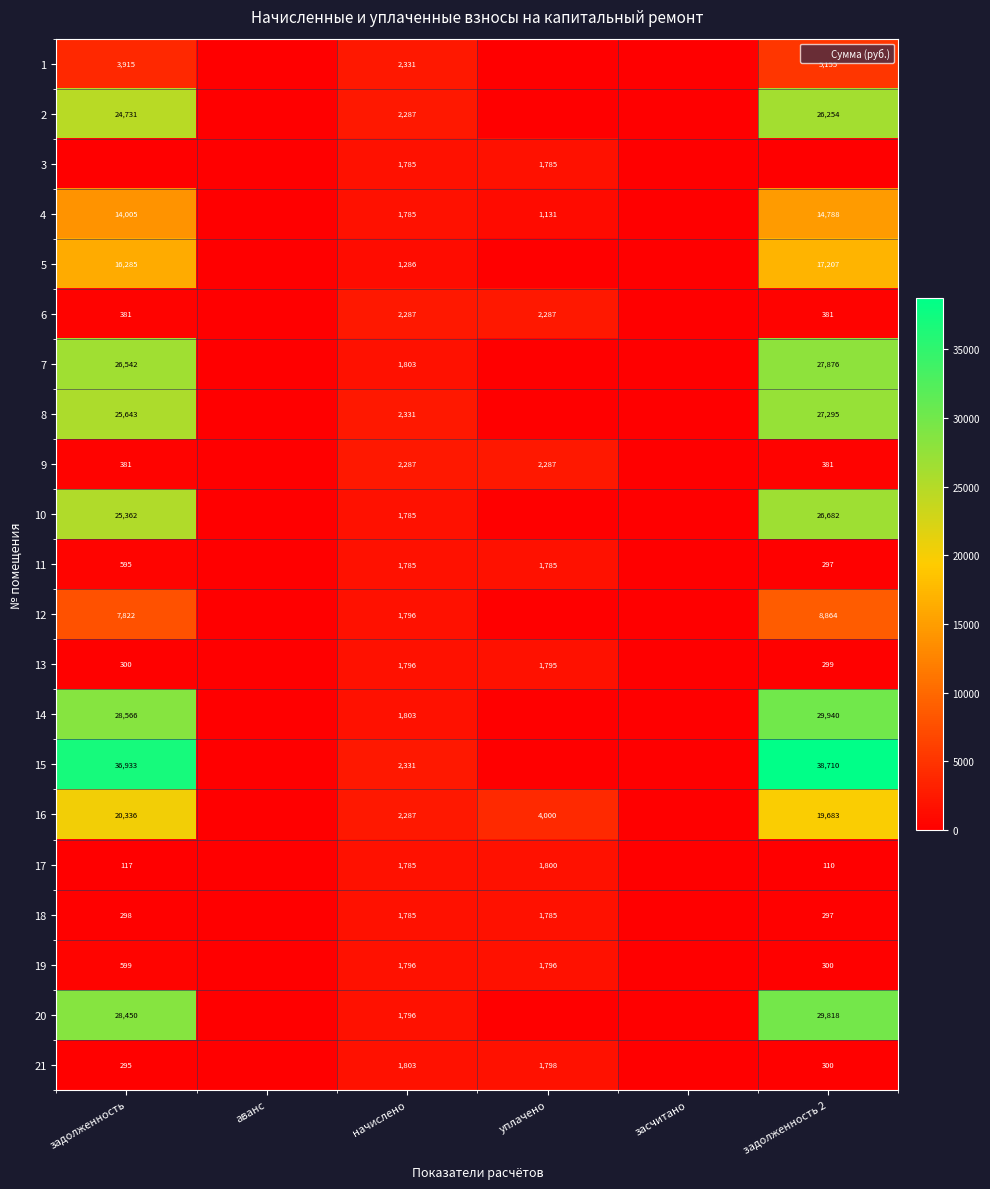

At which label is 4 closest to 7394?

начислено